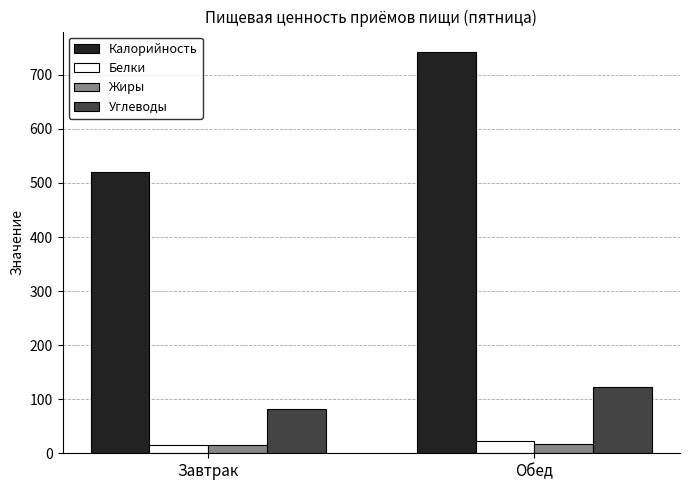

What is the difference between the maximum and minimum values in the Жиры series?

2